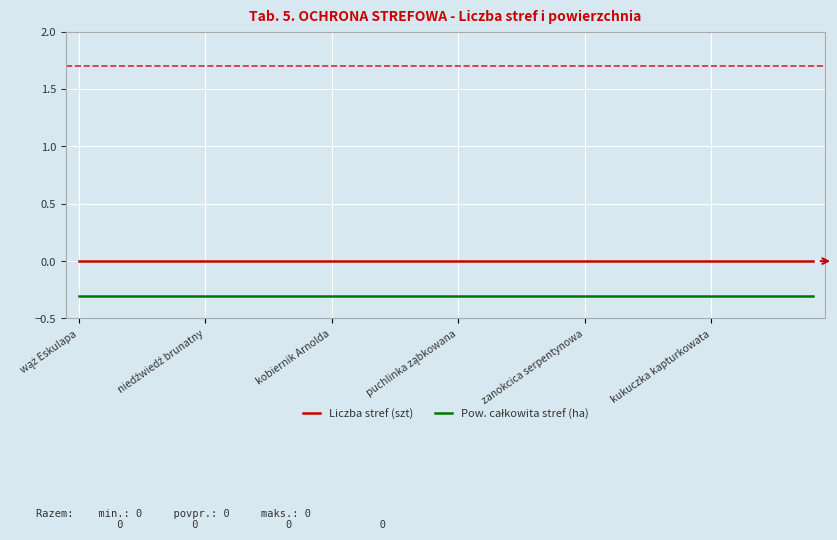

What is the smallest value displayed?

-0.3